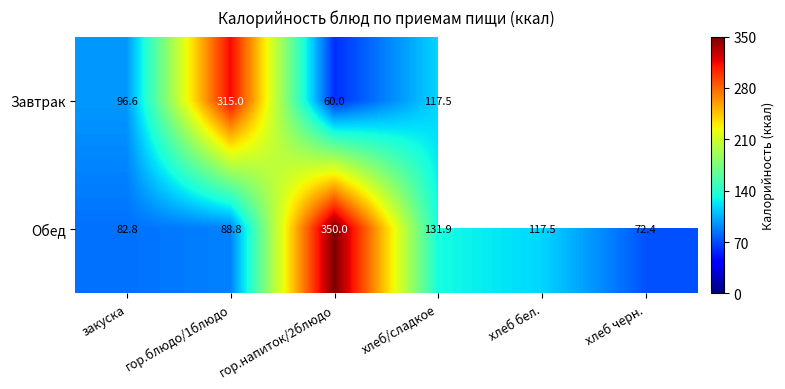

True or false: Завтрак has a value of 84.8 at гор.напиток/2блюдо.

False